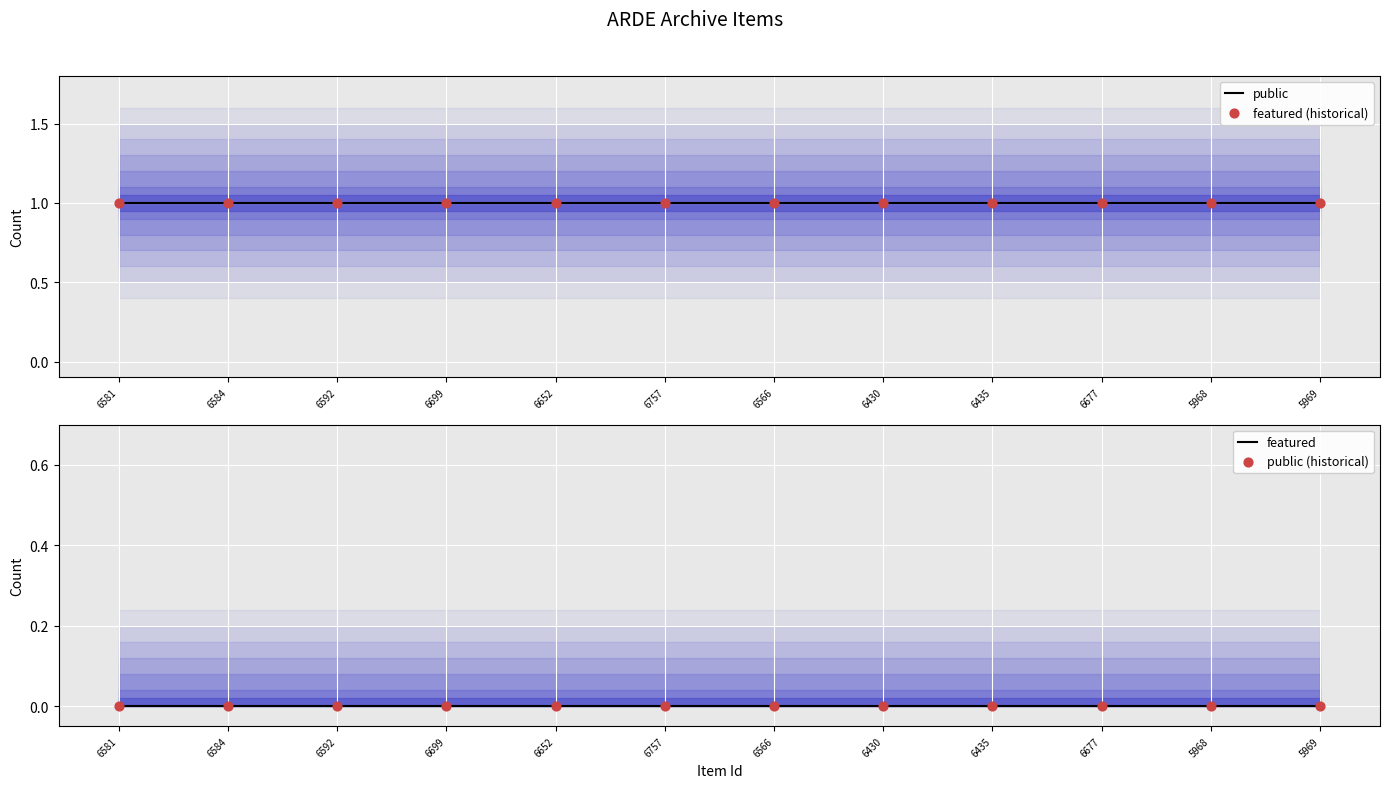

Which series has the largest Y range (max minus min)?

public